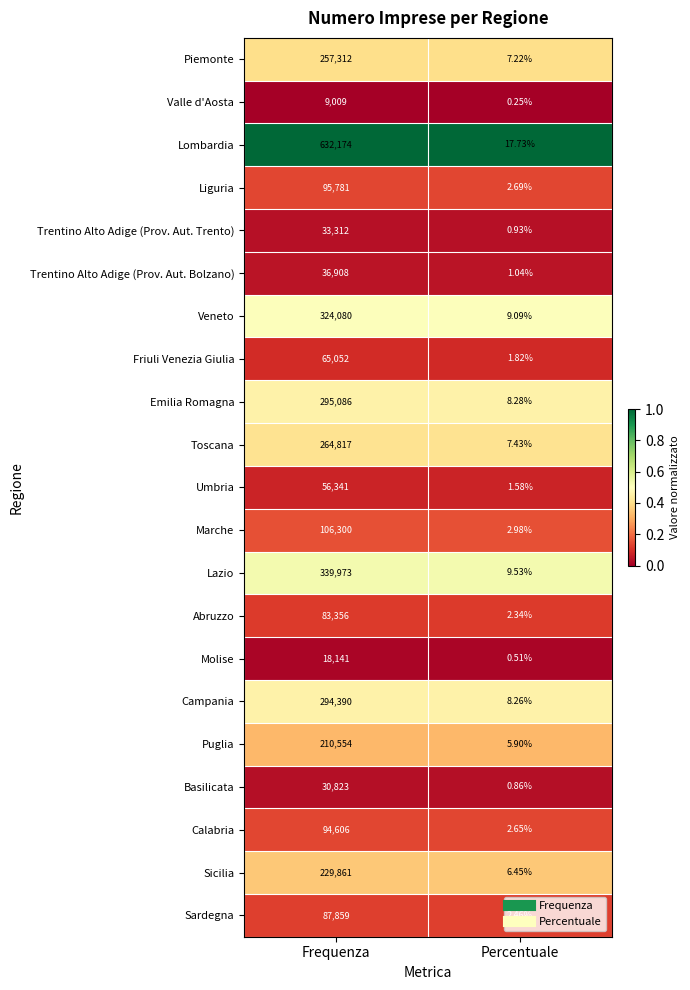

Which series has the largest total across all categories?

Lombardia